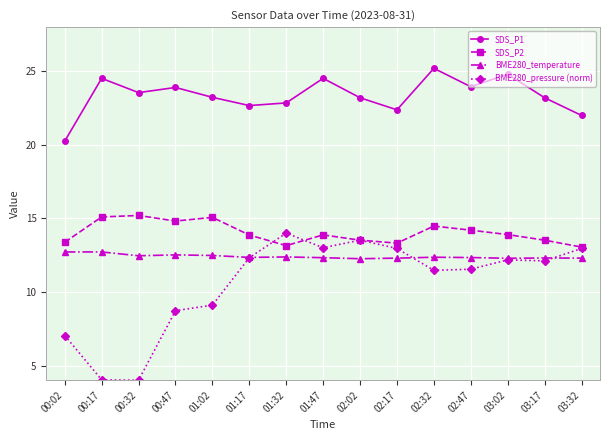

True or false: BME280_pressure (norm) has a value of 4.0 at 00:17.

True